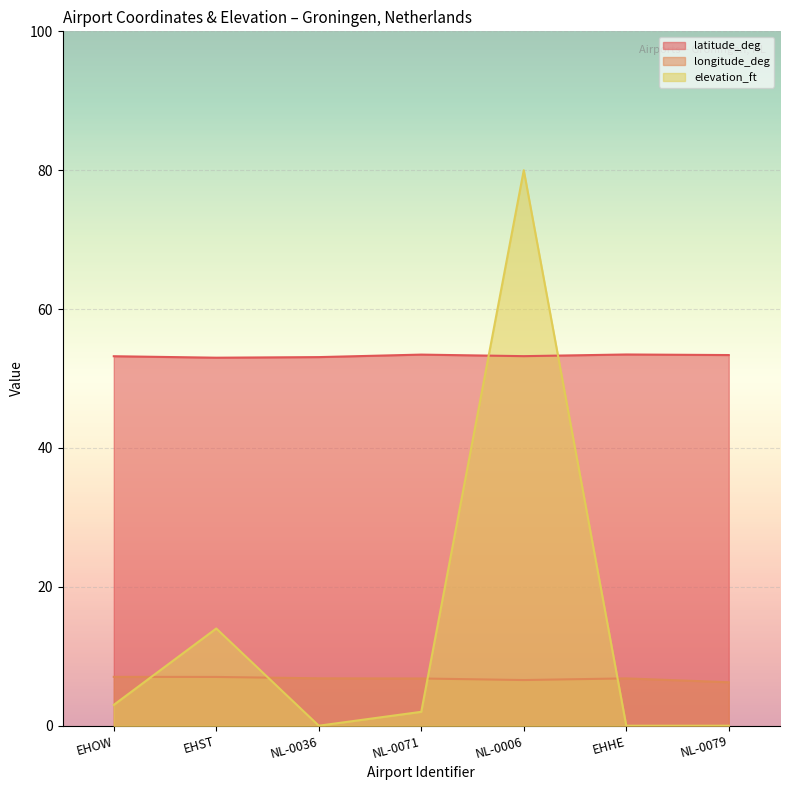

Count the number of categories in the chart.

7